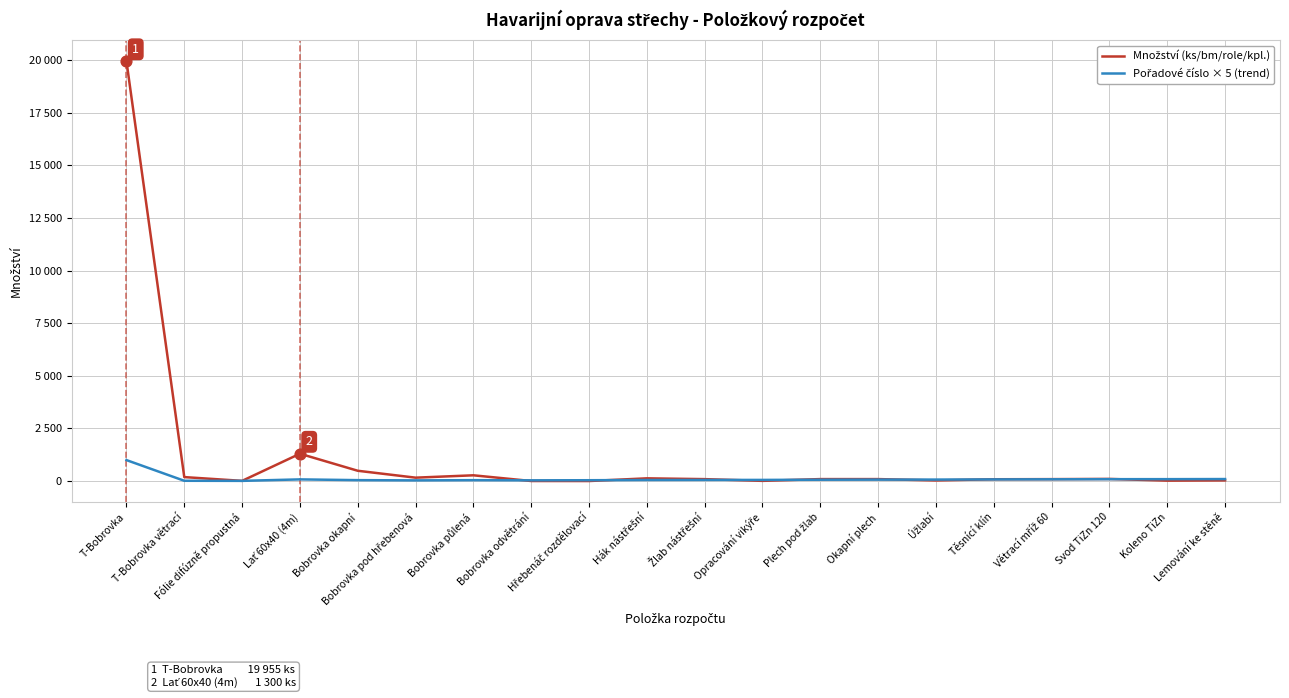

Which series has the largest total across all categories?

Množství (ks/bm/role/kpl.)